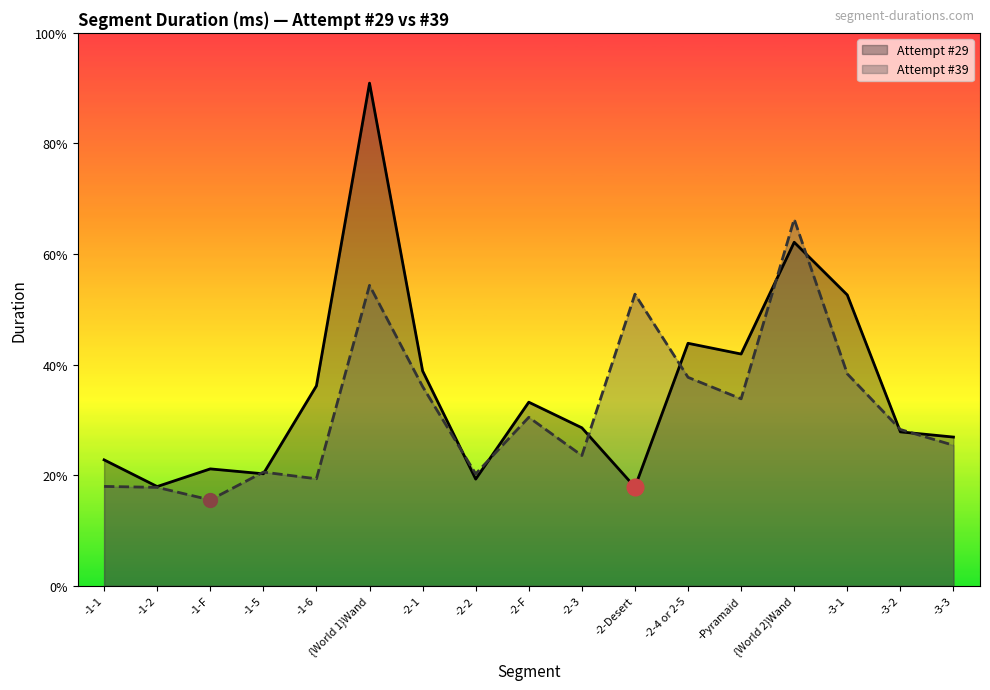

Reading left to right, transcribe all the data shown in this chart.

Attempt #29: -1-1=37869	-1-2=29847	-1-F=35156	-1-5=33681	-1-6=60119	{World 1}Wand=151127	-2-1=64614	-2-2=32085	-2-F=55207	-2-3=47510	-2-Desert=29669	-2-4 or 2-5=72914	-Pyramaid=69687	{World 2}Wand=103289	-3-1=87446	-3-2=46285	-3-3=44720
Attempt #39: -1-1=29884	-1-2=29600	-1-F=25827	-1-5=34189	-1-6=32183	{World 1}Wand=90339	-2-1=59912	-2-2=33656	-2-F=50667	-2-3=39177	-2-Desert=87684	-2-4 or 2-5=62682	-Pyramaid=56217	{World 2}Wand=110233	-3-1=63732	-3-2=46997	-3-3=42259